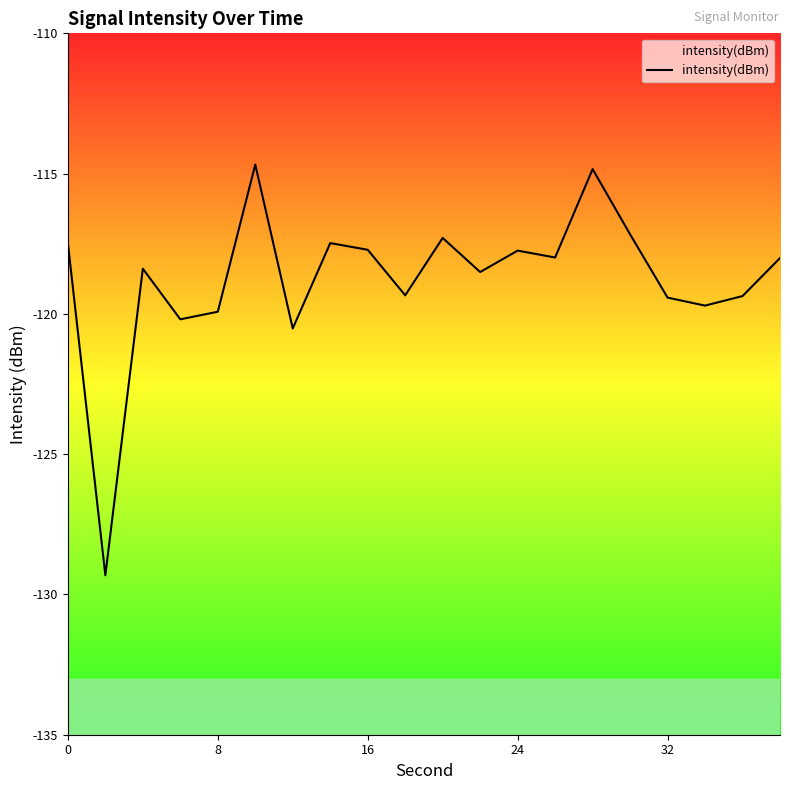

What is the sum of all values?

-2375.1